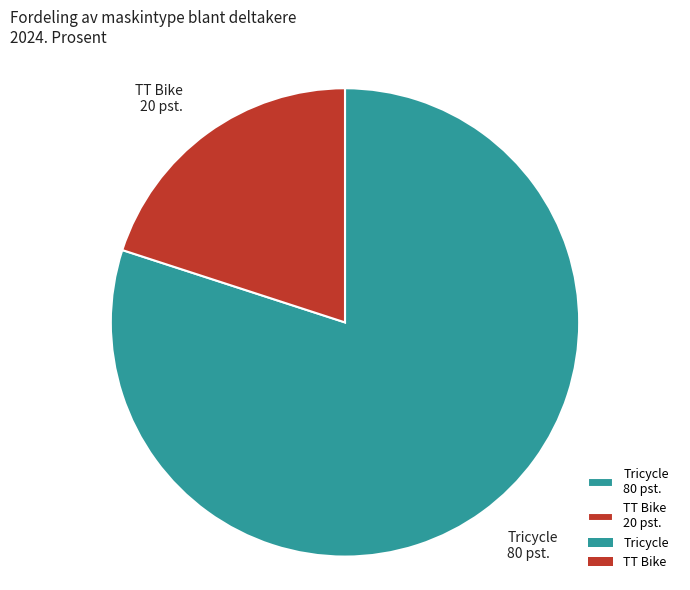

True or false: TT Bike accounts for 30% of the total.

False